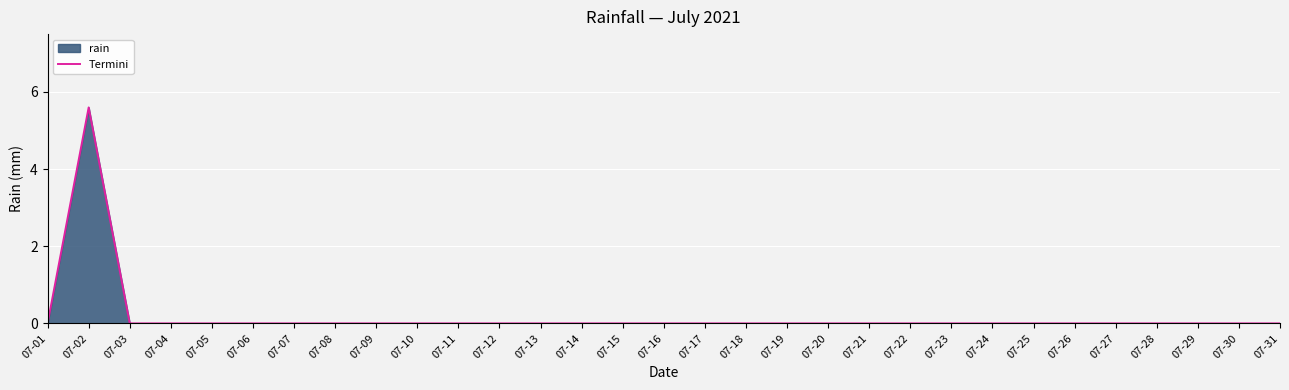

Is it true that the value at 07-07 is 1.7?

False